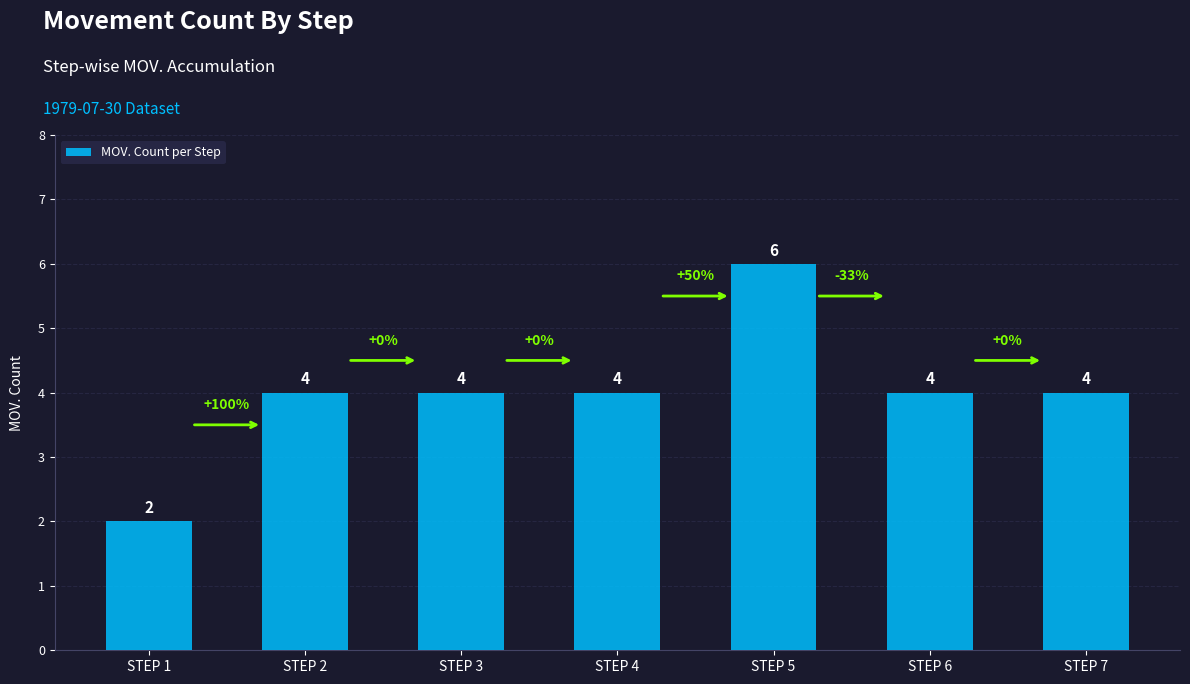

What is the sum of the values at STEP 2 and STEP 3?

8